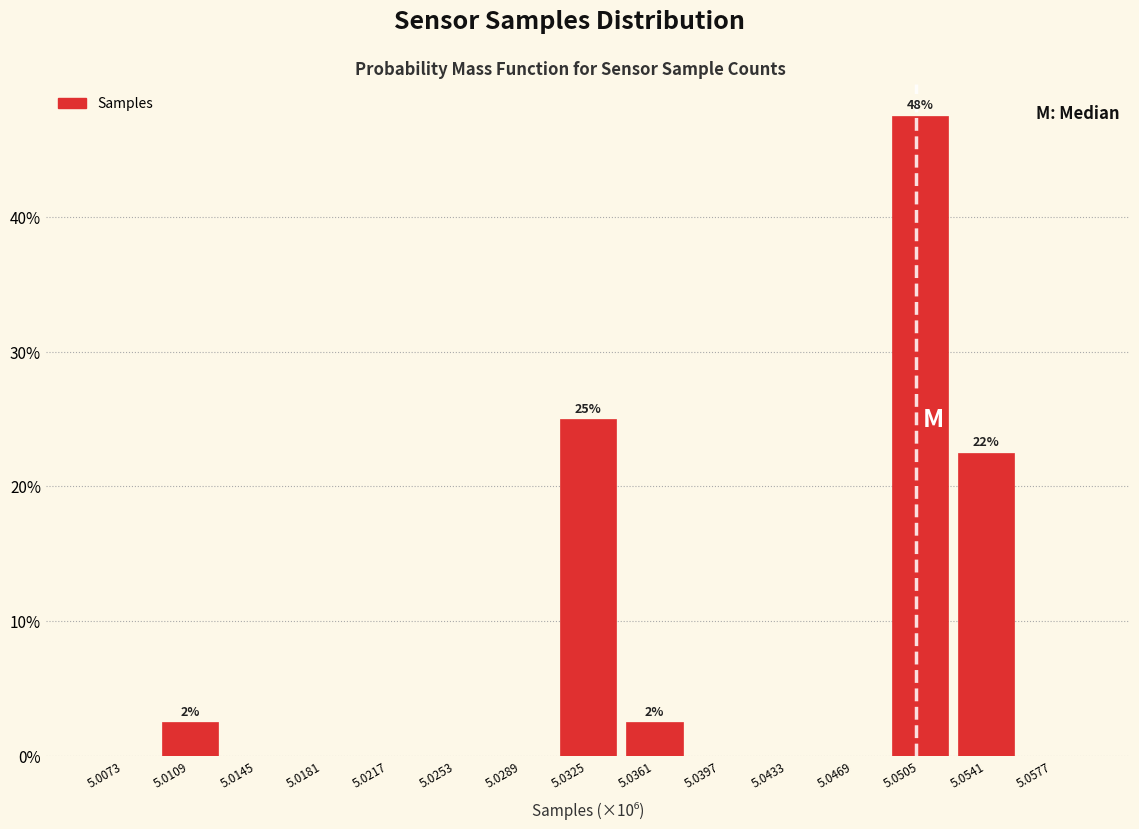

Reading left to right, transcribe all the data shown in this chart.

5.0073=0.0	5.0109=2.5	5.0145=0.0	5.0181=0.0	5.0217=0.0	5.0253=0.0	5.0289=0.0	5.0325=25.0	5.0361=2.5	5.0397=0.0	5.0433=0.0	5.0469=0.0	5.0505=47.5	5.0541=22.5	5.0577=0.0